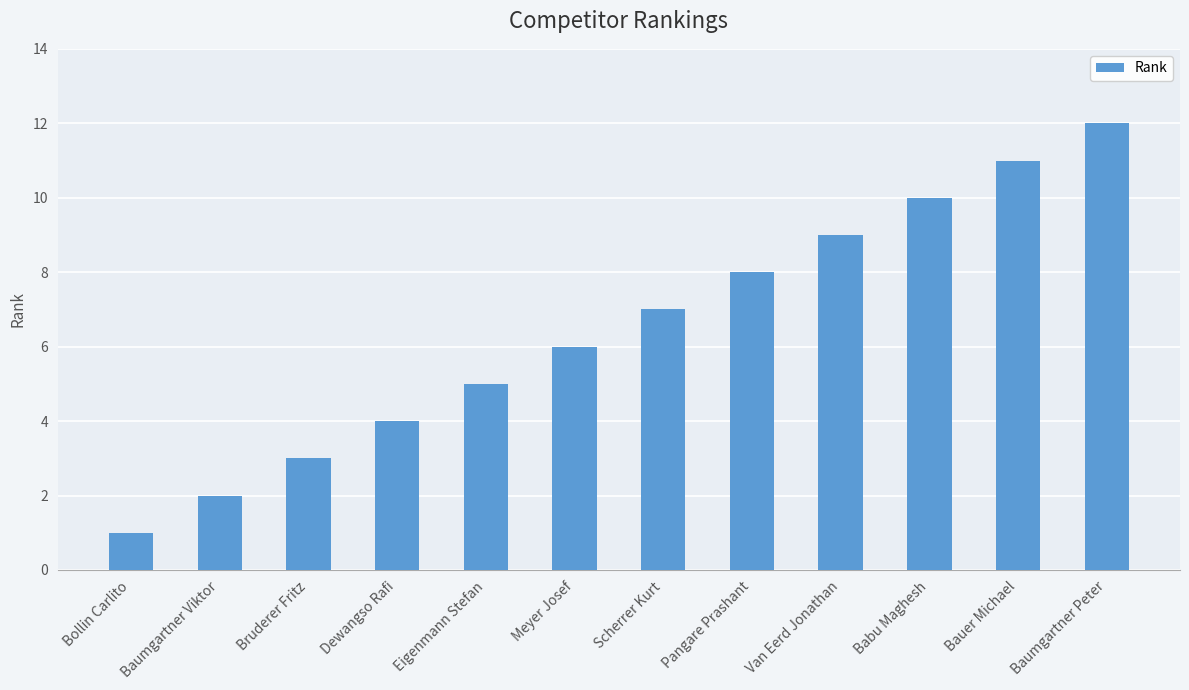

Read the value at Bauer Michael, to the nearest 10.

10